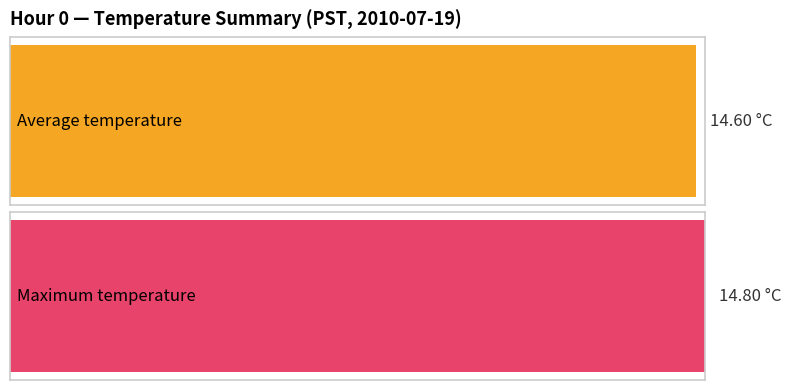

The value of Average utilization at 8 is 7.7. True or false?

False